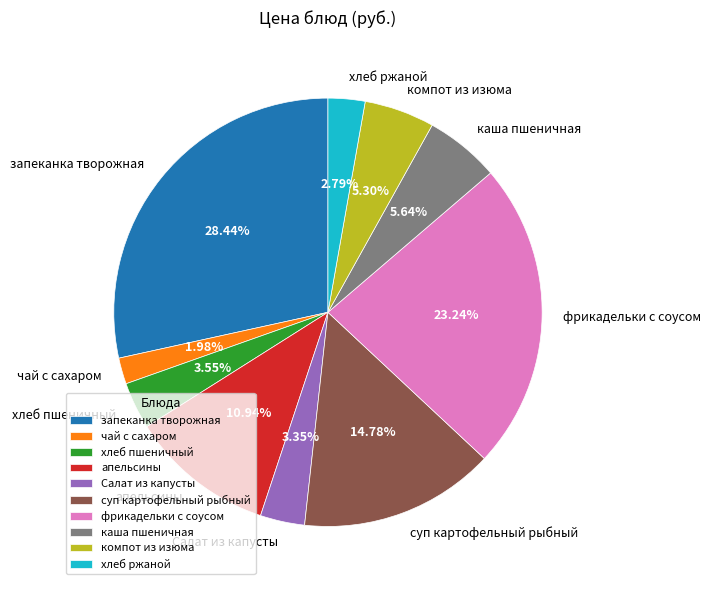

What is the total percentage of запеканка творожная and чай с сахаром?

30.4%